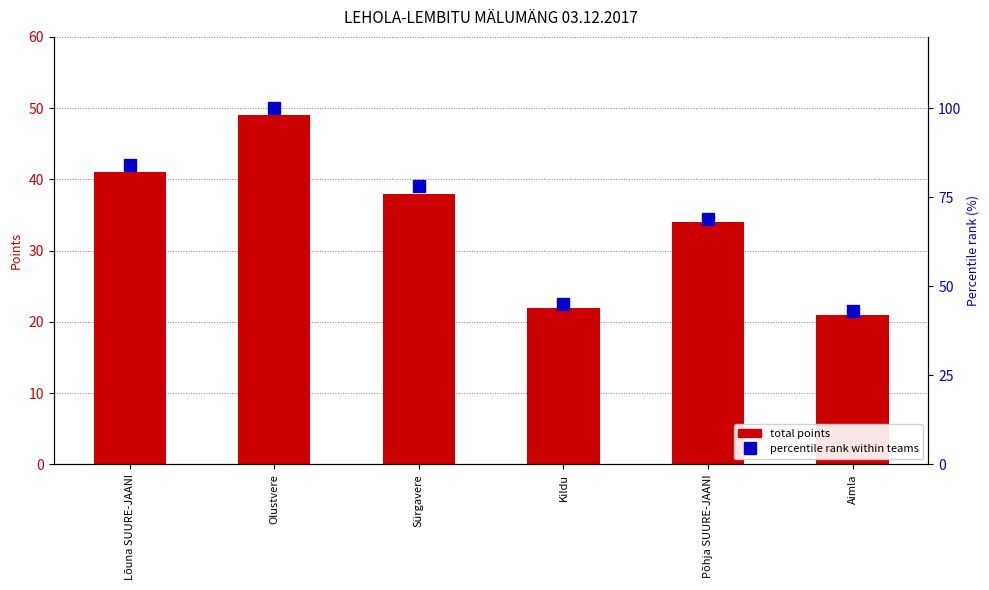

Which label corresponds to the largest value in the chart?

Olustvere